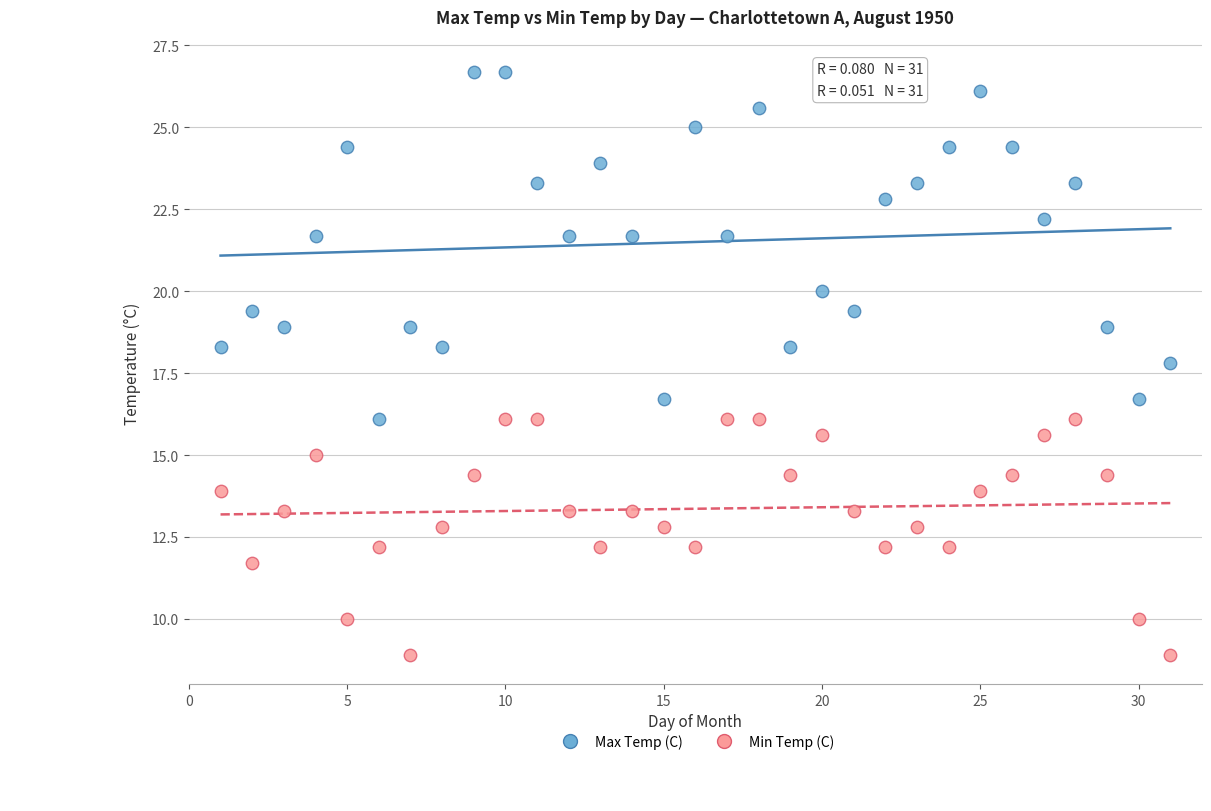

Which series contains the highest Y value?

Max Temp (C)